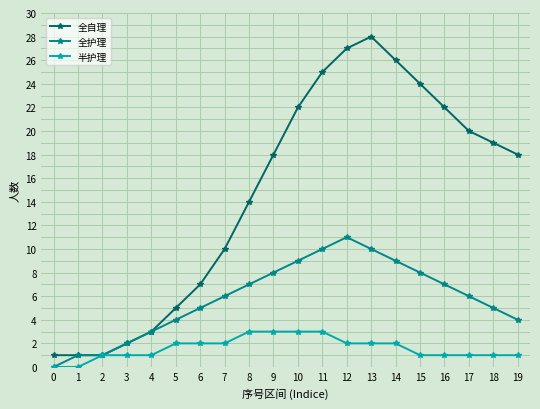

What are all the series names shown in the legend?

全自理, 全护理, 半护理